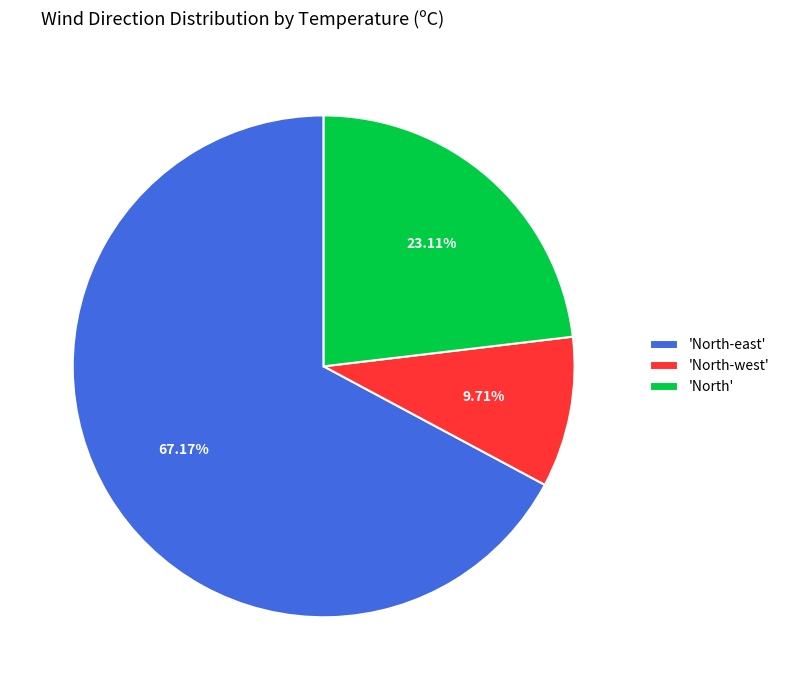

Count the number of slices in the pie.

3